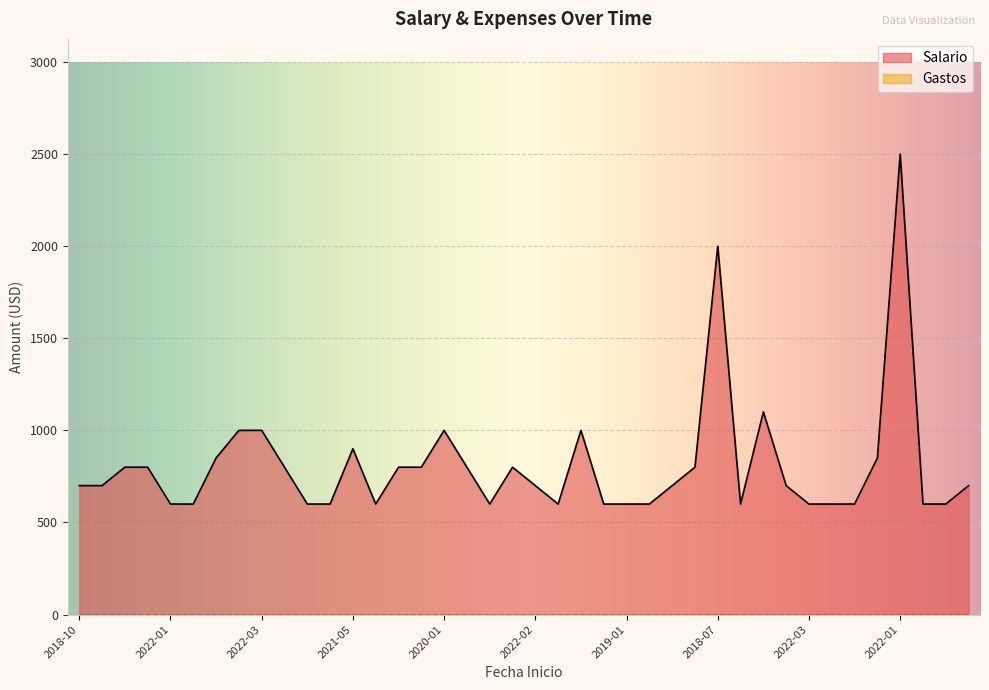

Reading right to left, extract all data points from this chart.

700	600	600	2500	850	600	600	600	700	1100	600	2000	800	700	600	600	600	1000	600	700	800	600	800	1000	800	800	600	900	600	600	800	1000	1000	850	600	600	800	800	700	700